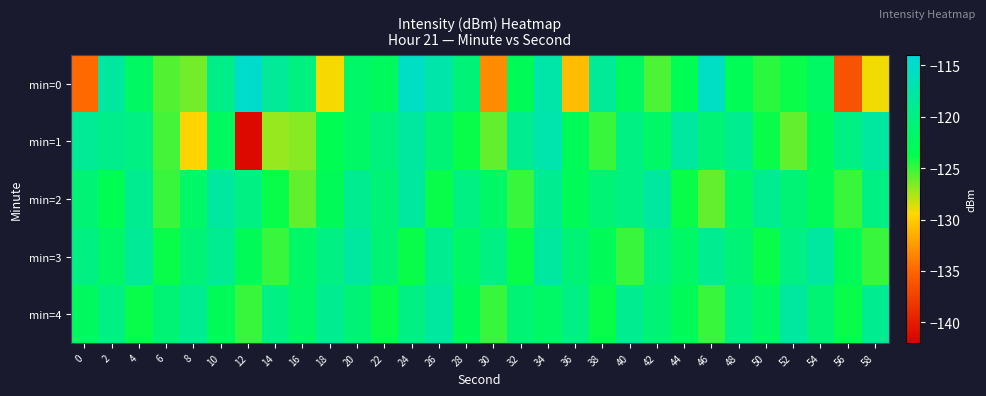

Which series has the largest total across all categories?

min=3